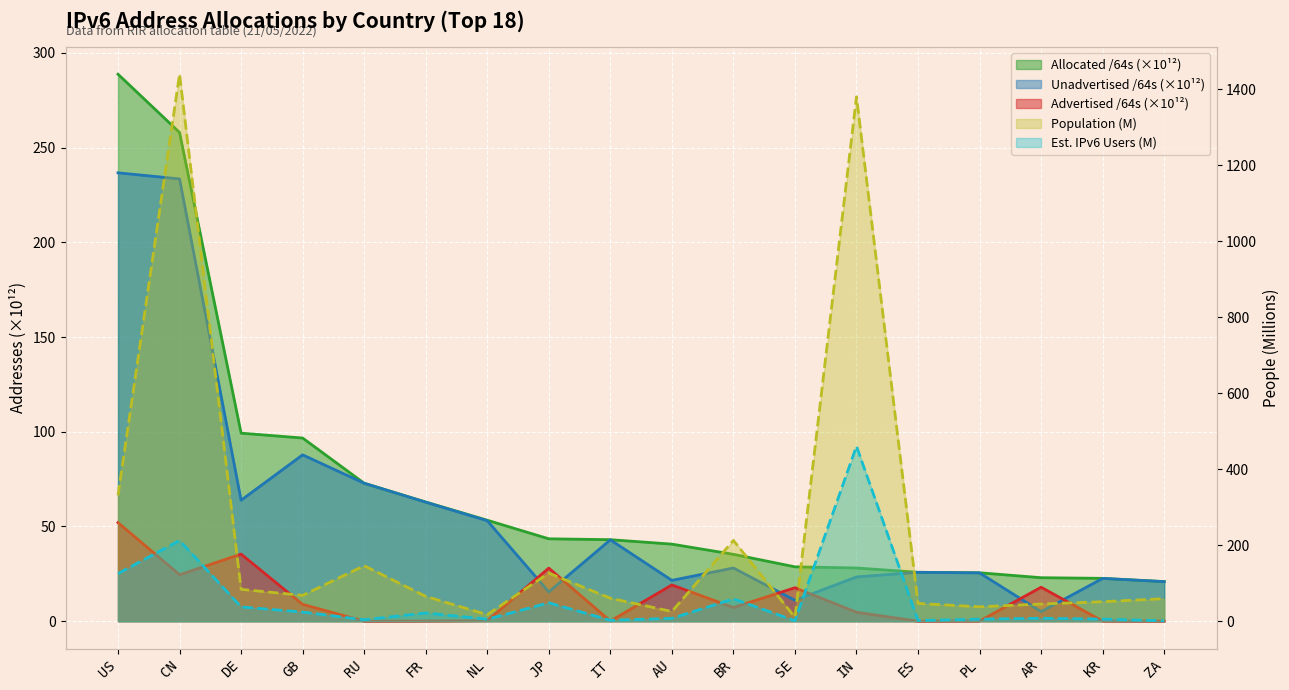

Rank the series at US from highest to lowest value.

Users, Allocated /64s, Unadvertised /64s, Est. IPv6 Users, Advertised /64s